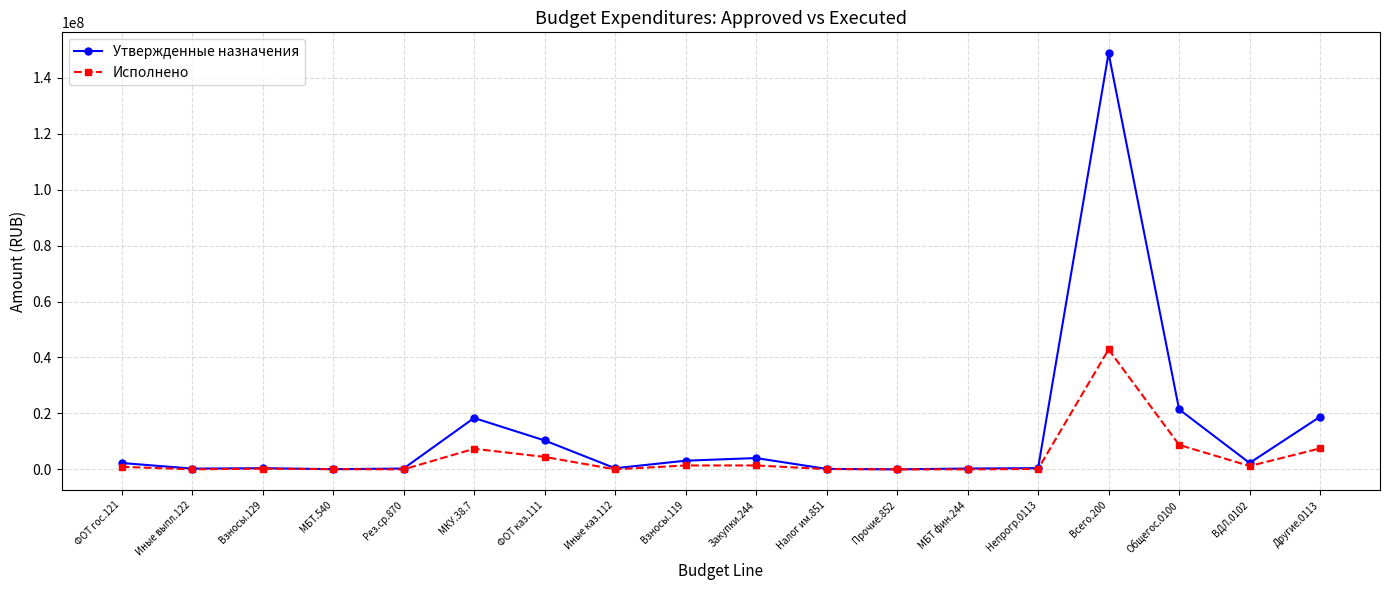

What is the sum of the Утвержденные назначения values at Налог им.851 and Взносы.119?

3272081.0